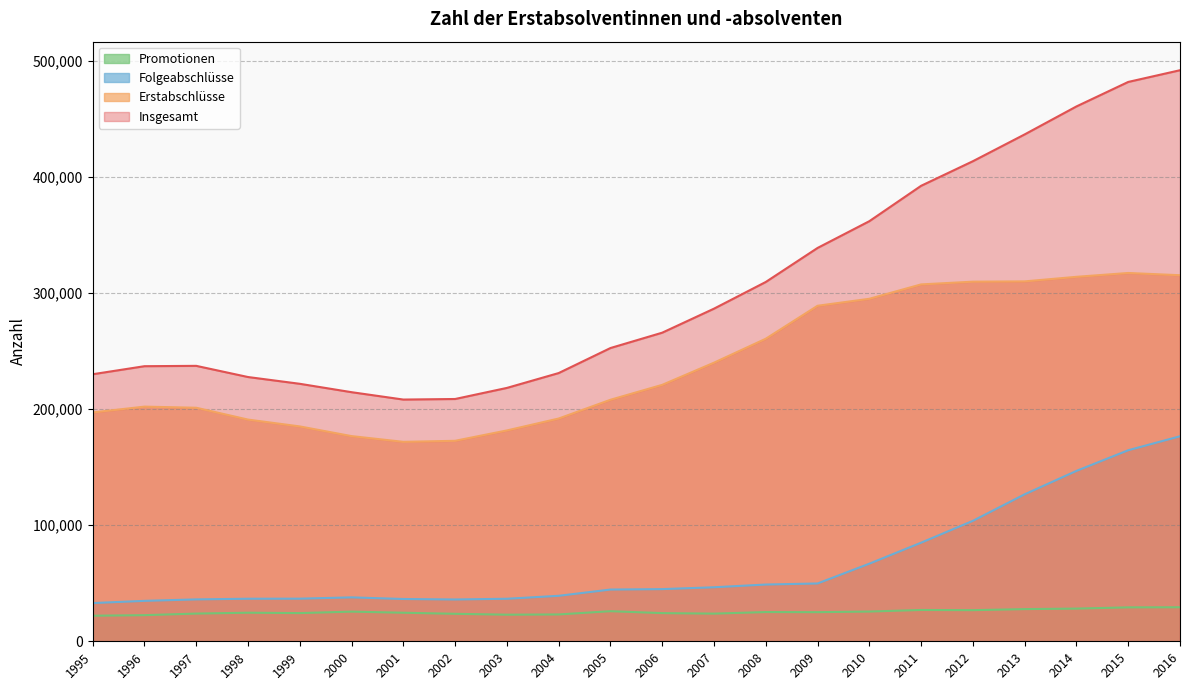

True or false: Erstabschlüsse and Insgesamt cross at least once.

False